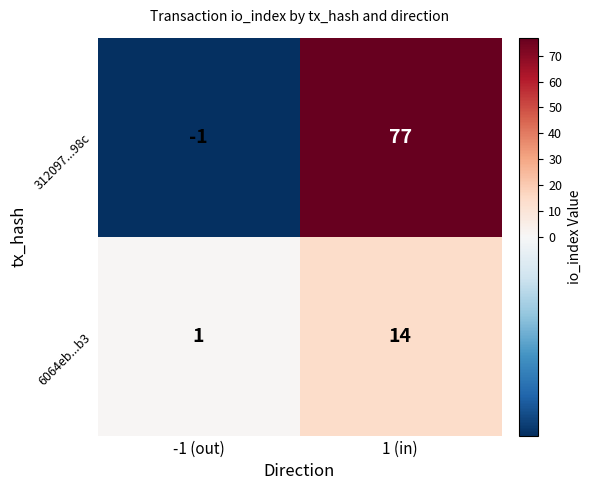

The 312097...98c series shows 136 at 1 (in). True or false?

False